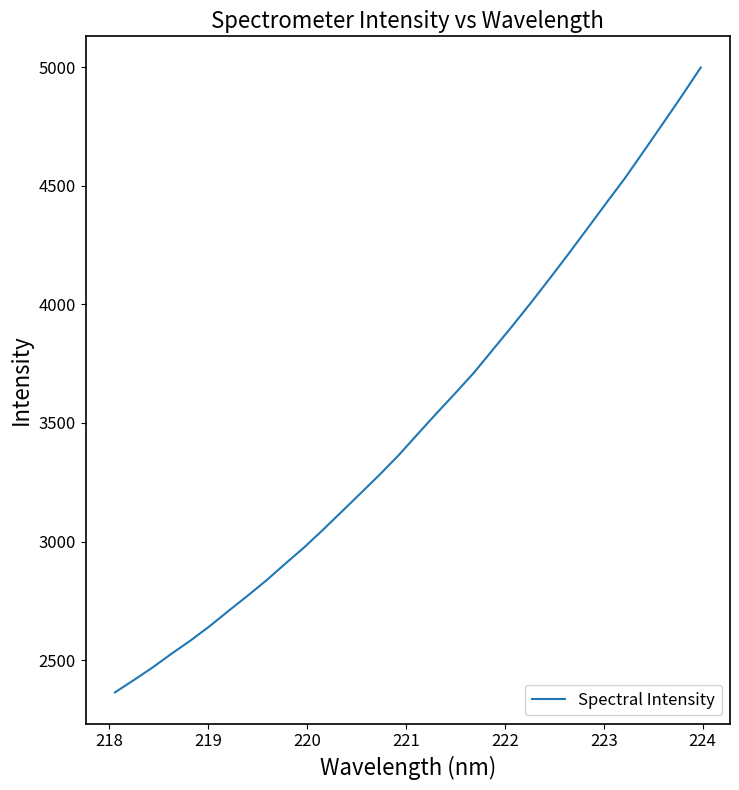

What is the maximum value shown in the chart?

4997.7